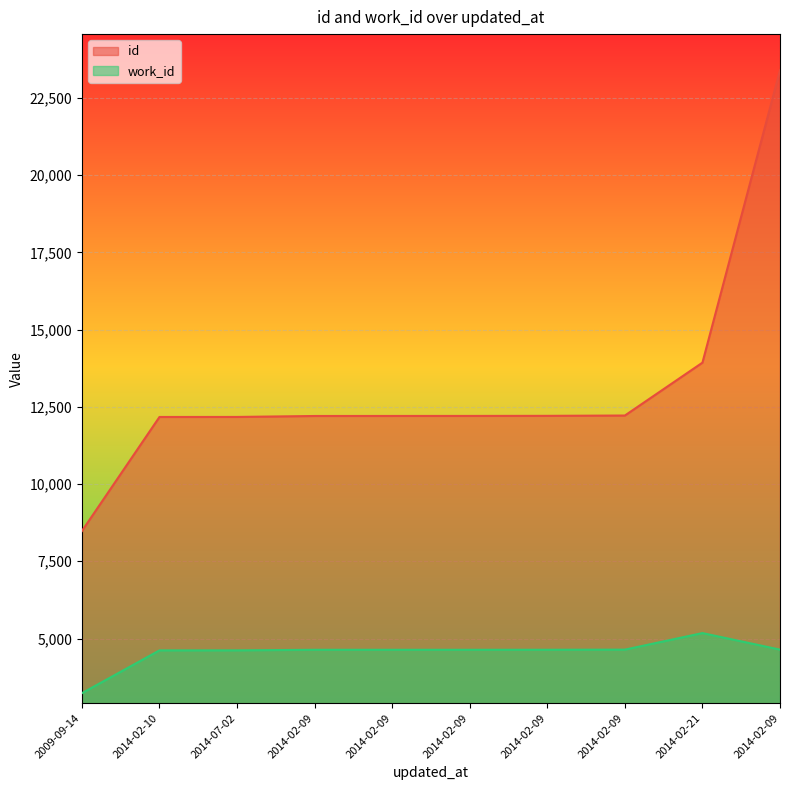

List the labels in order of id value, largest first.

2014-02-09, 2014-02-21, 2014-02-09, 2014-02-09, 2014-02-09, 2014-02-09, 2014-02-09, 2014-07-02, 2014-02-10, 2009-09-14